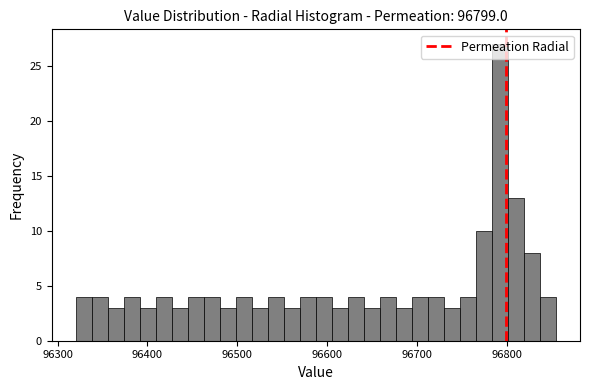

Around what value on the x-axis is the tallest bar? Give the approximate position of its centre, as read against the axis.

96790